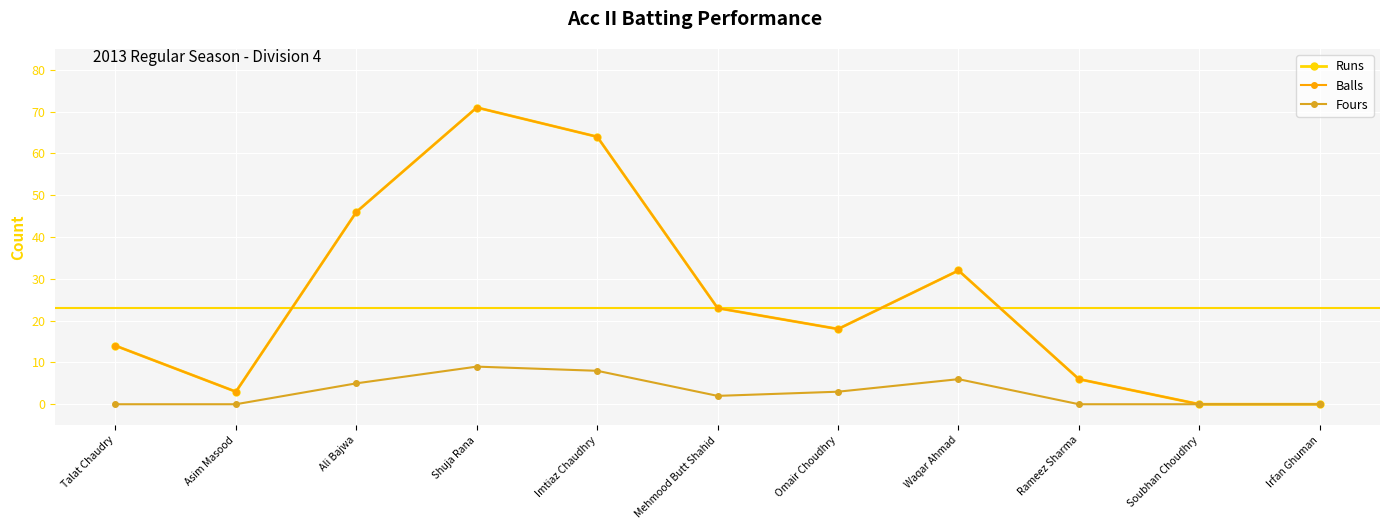

What is the approximate value of Fours at Mehmood Butt Shahid?

2